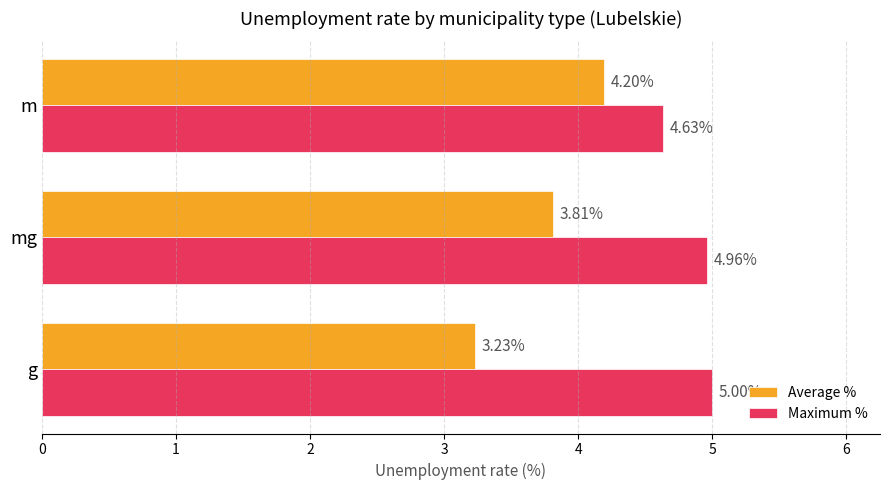

Rank the categories by Maximum % value from highest to lowest.

g, mg, m